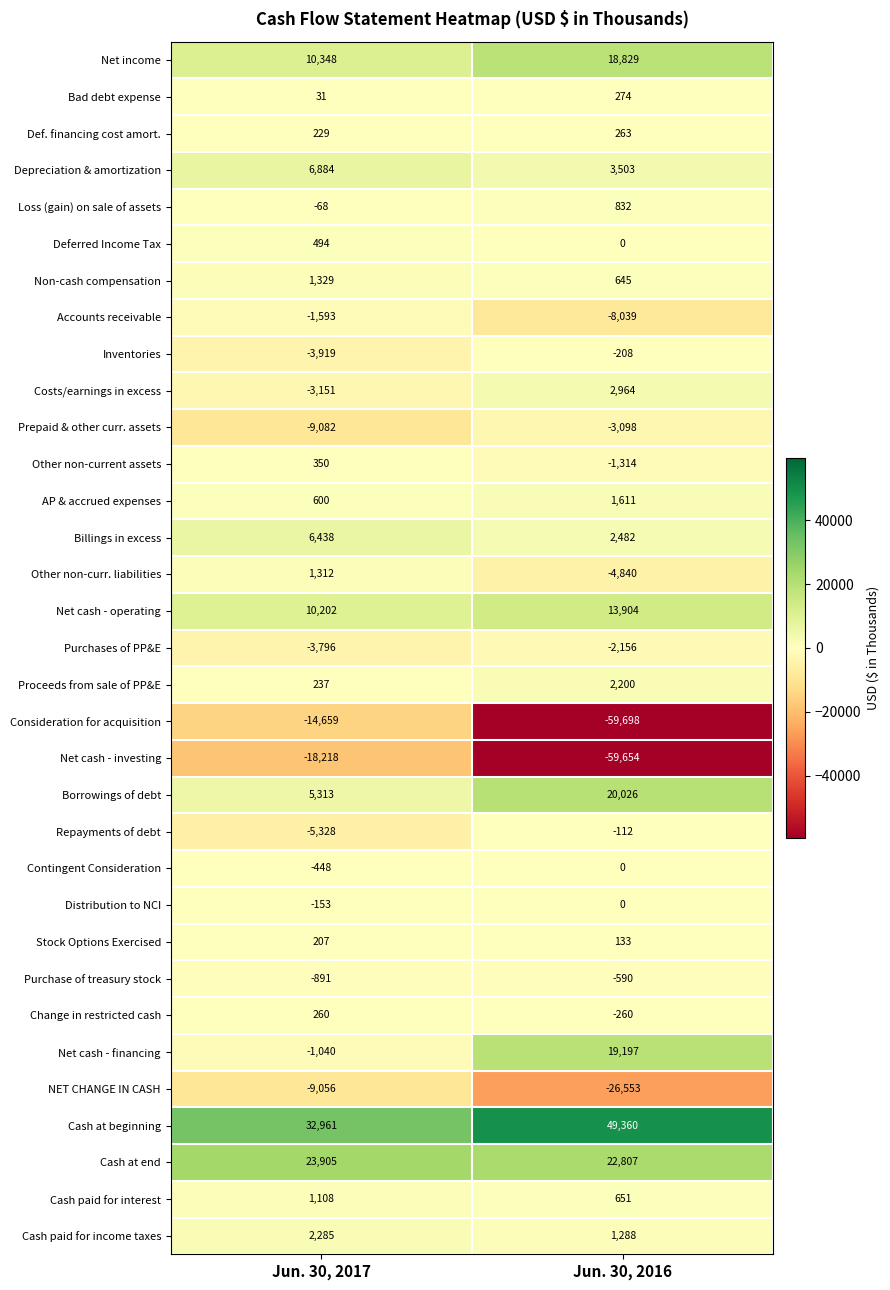

True or false: Proceeds from sale of PP&E has a value of 3362 at Jun. 30, 2016.

False